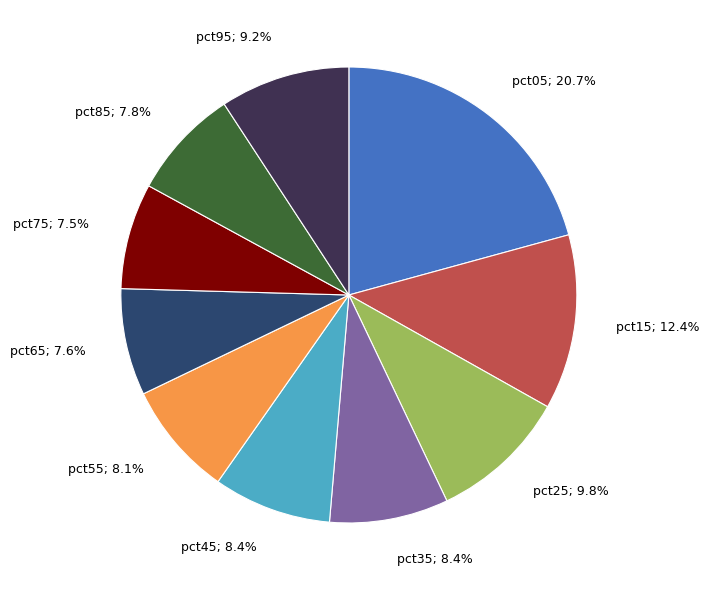

Is there any slice that represents more than half of the pie?

No